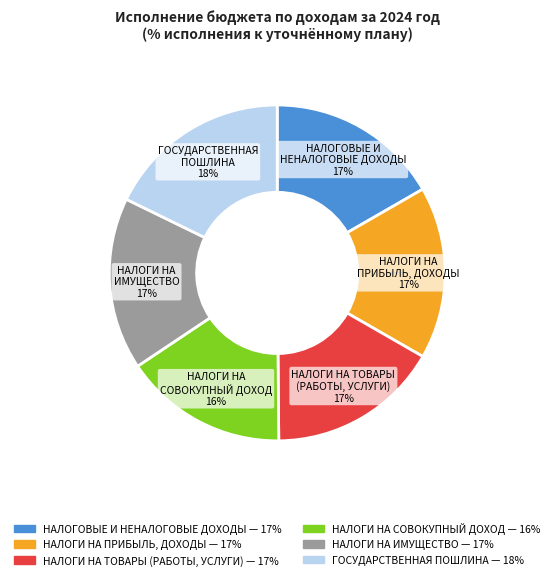

What percentage is the НАЛОГОВЫЕ И НЕНАЛОГОВЫЕ ДОХОДЫ slice, to the nearest percent?

17%